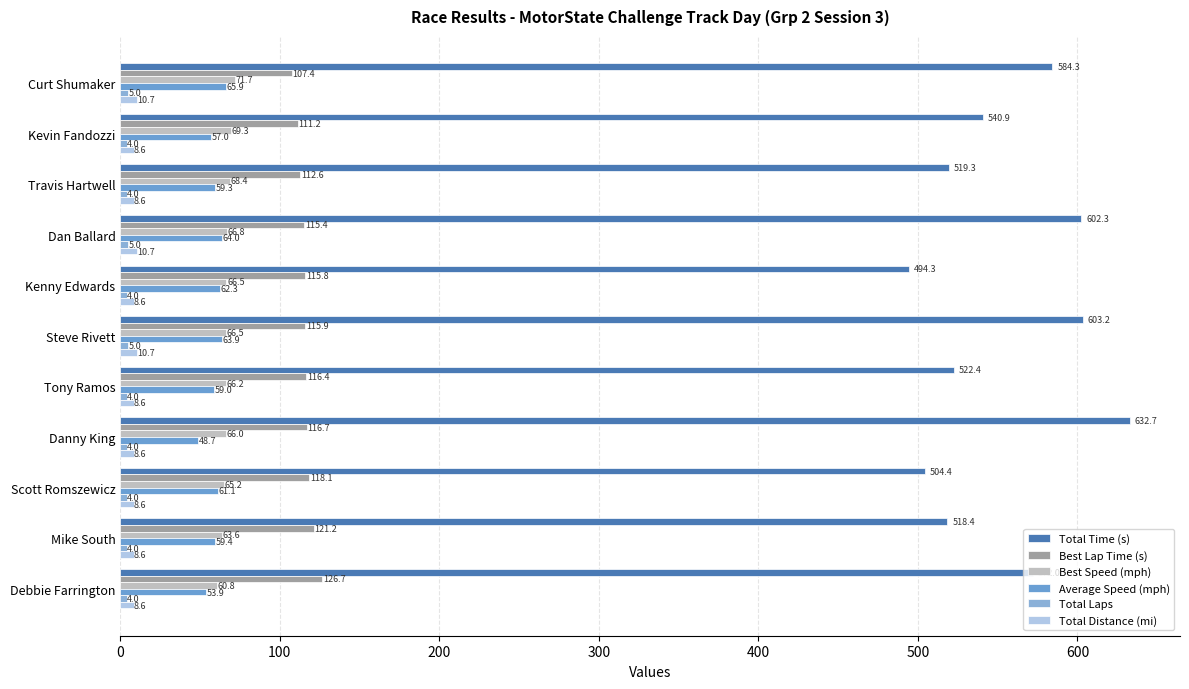

Count the number of categories in the chart.

11